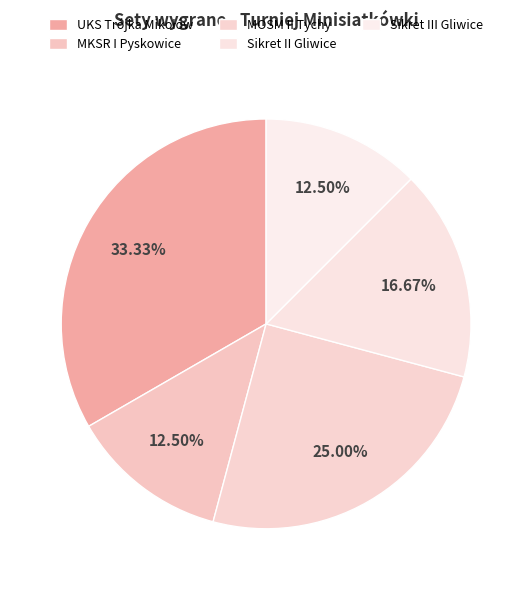

Count the number of slices in the pie.

5